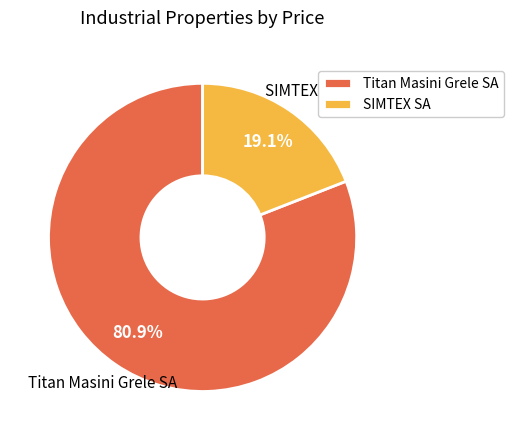

Is Titan Masini Grele SA the majority of the pie?

Yes